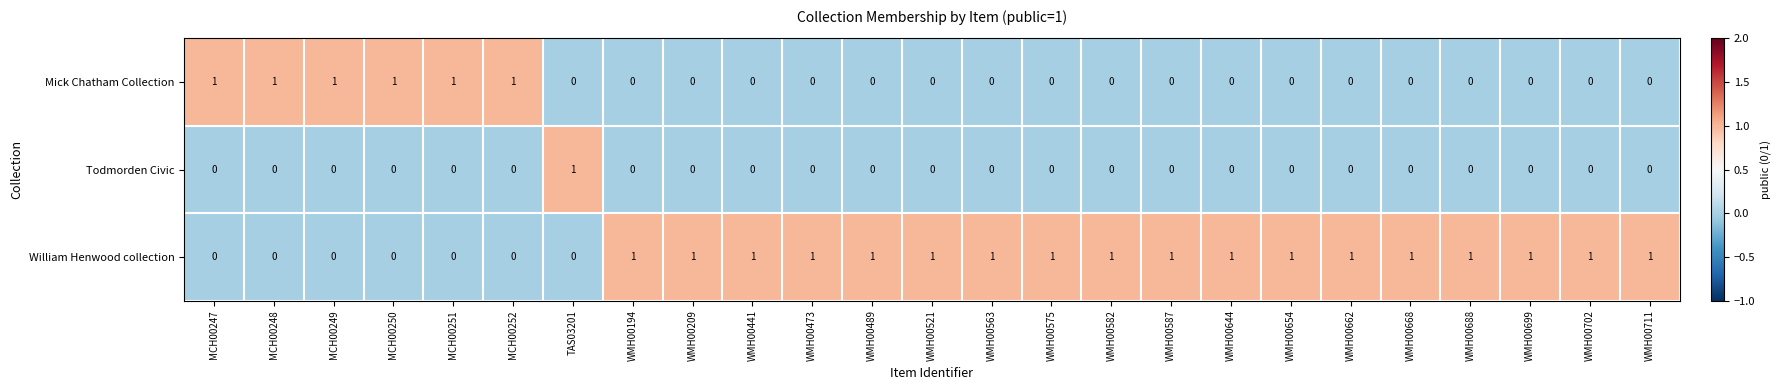

At how many categories does at least one series exceed 0?

25